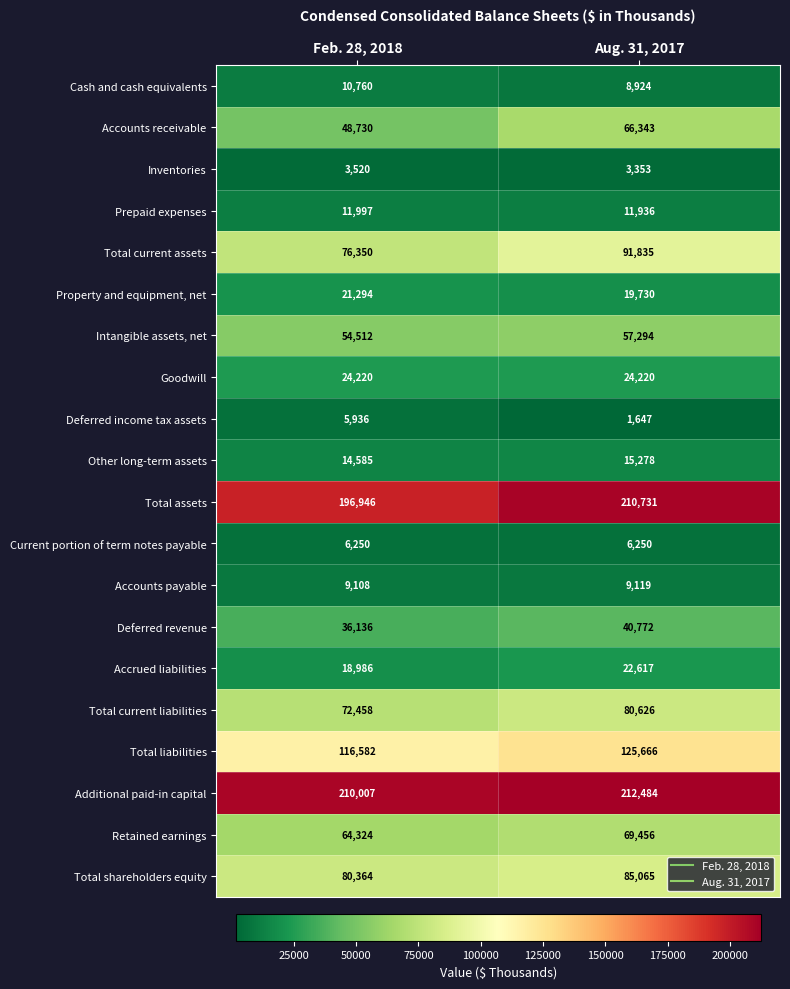

True or false: Inventories has a value of 992 at Feb. 28, 2018.

False